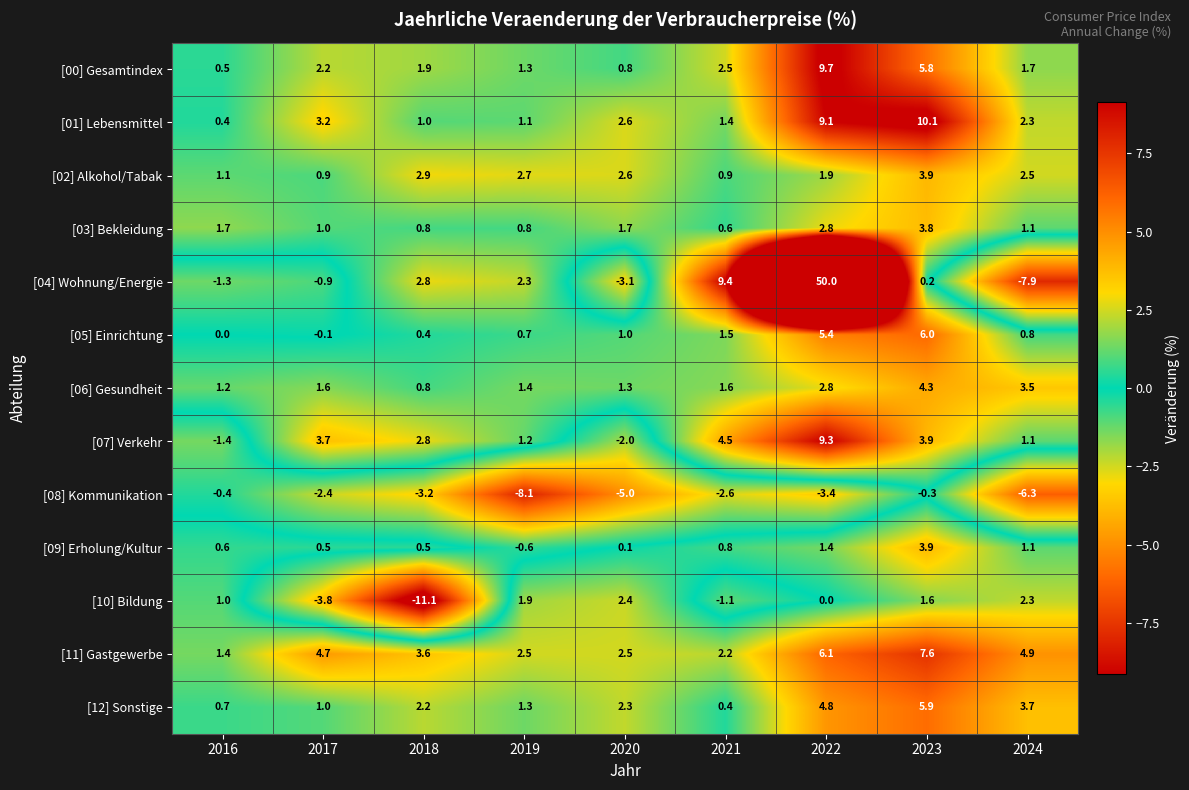

The [07] Verkehr series shows 9.3 at 2022. True or false?

True